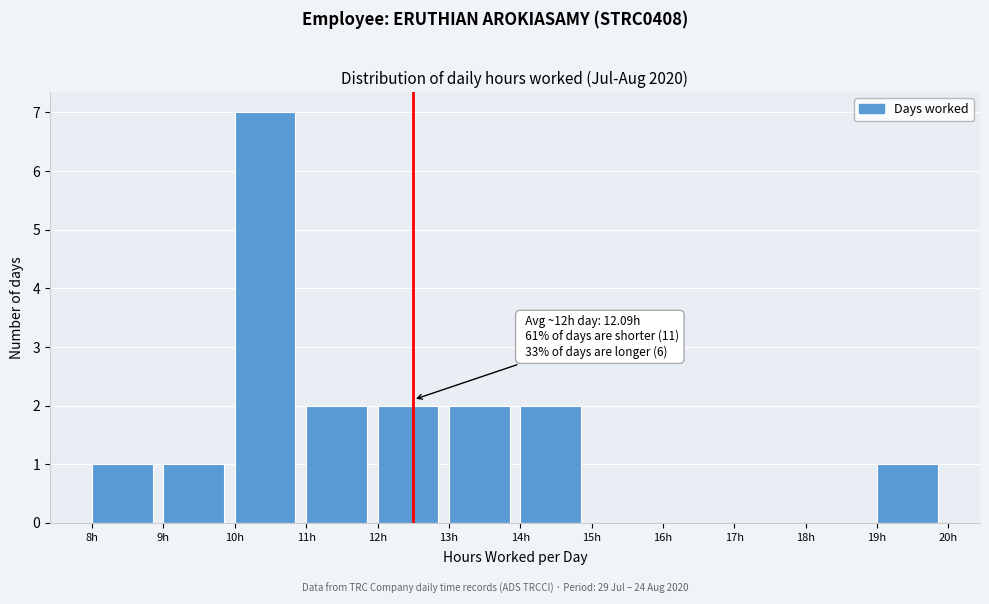

Which range on the x-axis has the tallest bar?

10 to 11